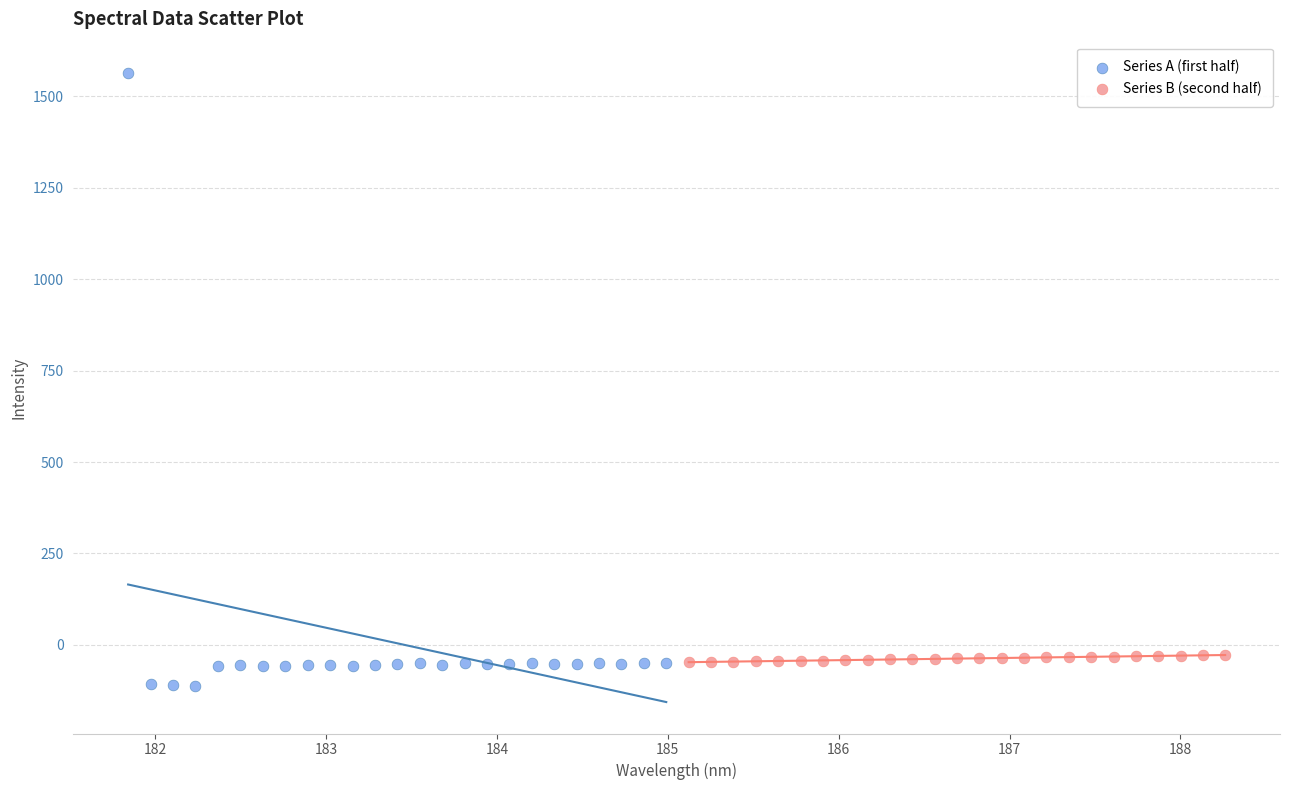

What are all the series names shown in the legend?

Series A (first half), Series B (second half)